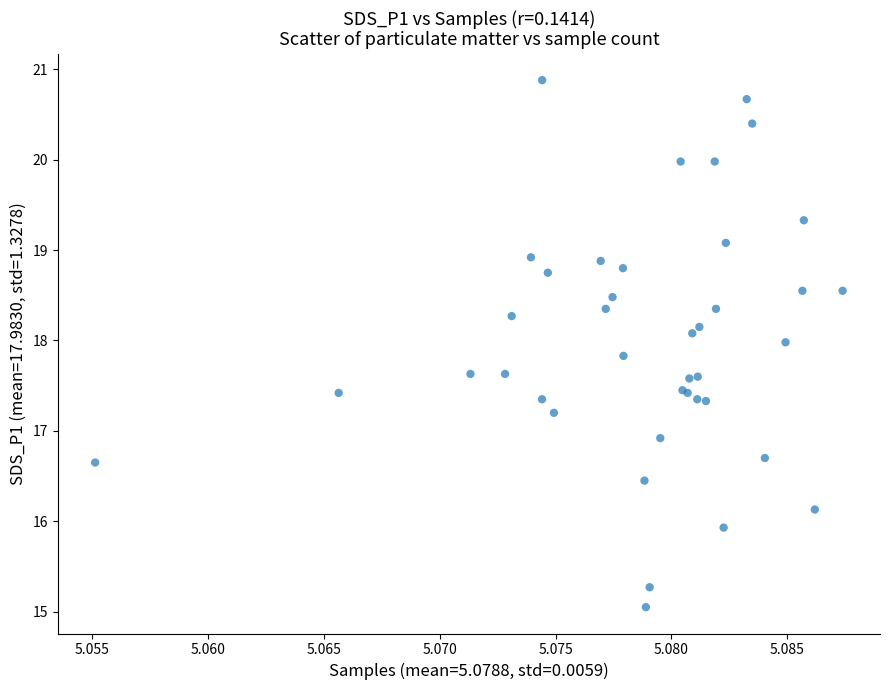

What Y value in the scatter plot is closest to 17?

16.9